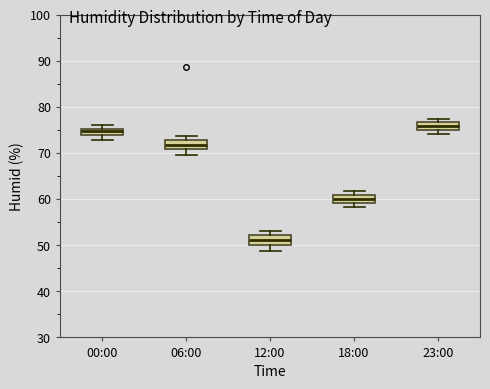

Where does the median line of the box for 18:00 sit on the y-axis? The values are not printed on the chart, so give them approximately, as read against the axis.

60